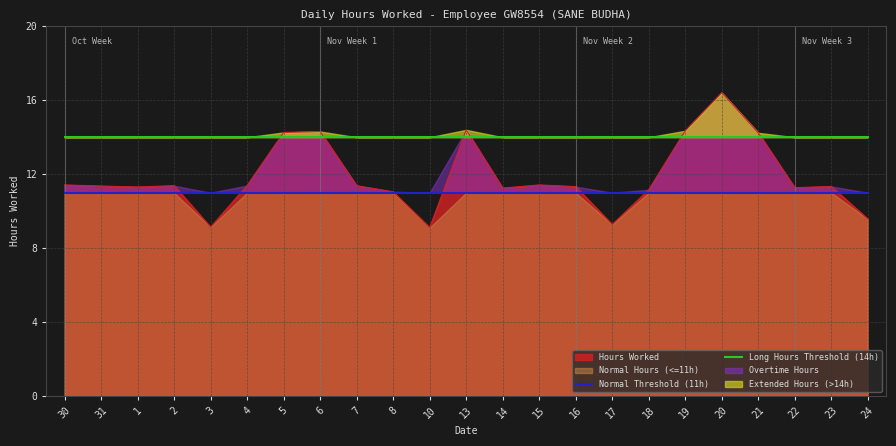

Which category has the highest value in the Hours Worked series?

20